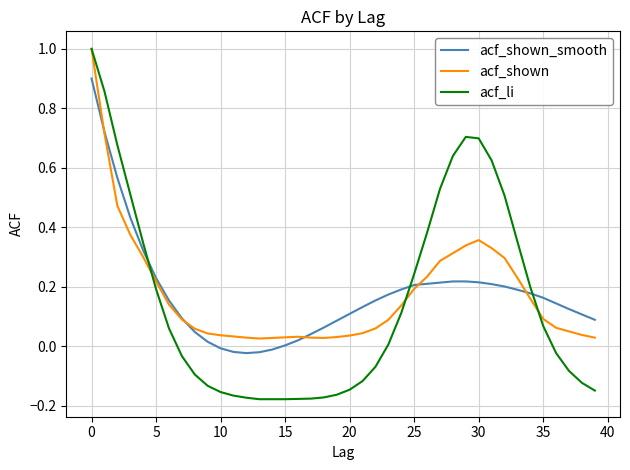

Which series has the largest range (max minus min)?

acf_li